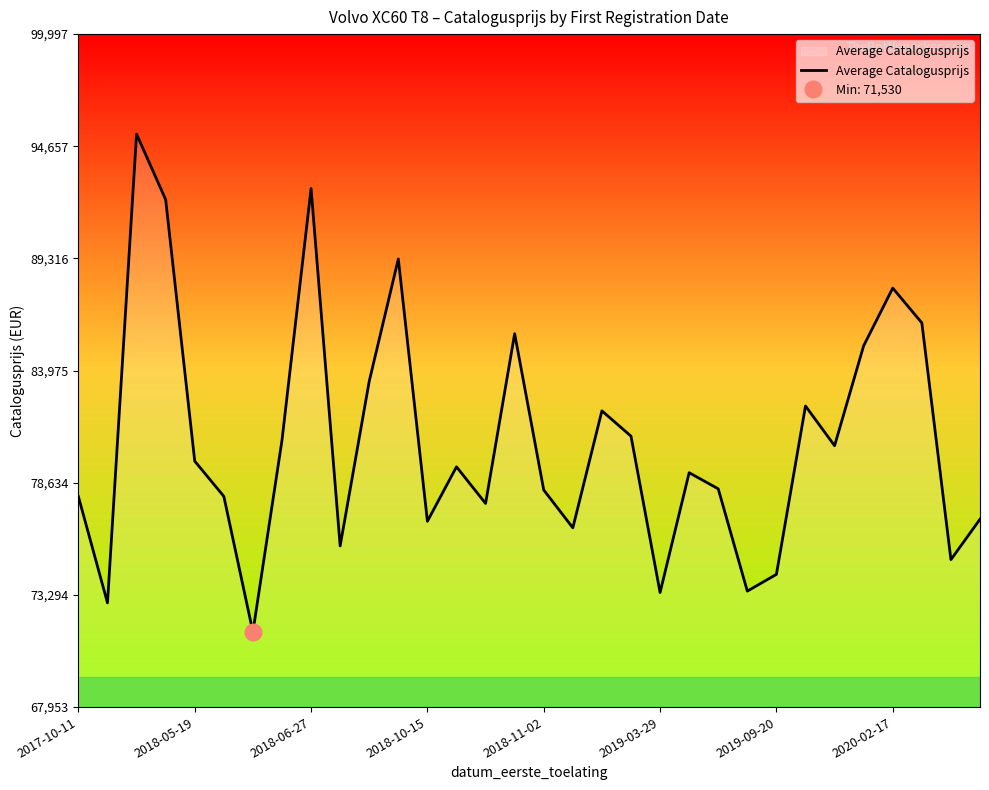

What is the maximum value for Average Catalogusprijs?

95236